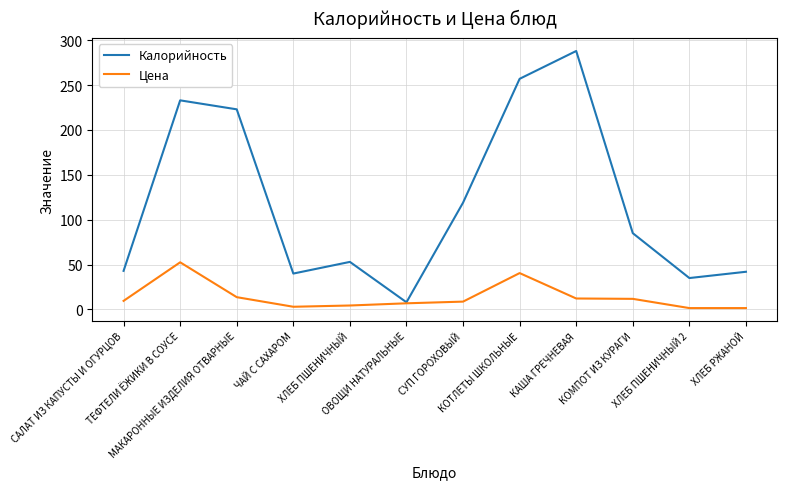

What is the lowest value of the Калорийность series?

8.0